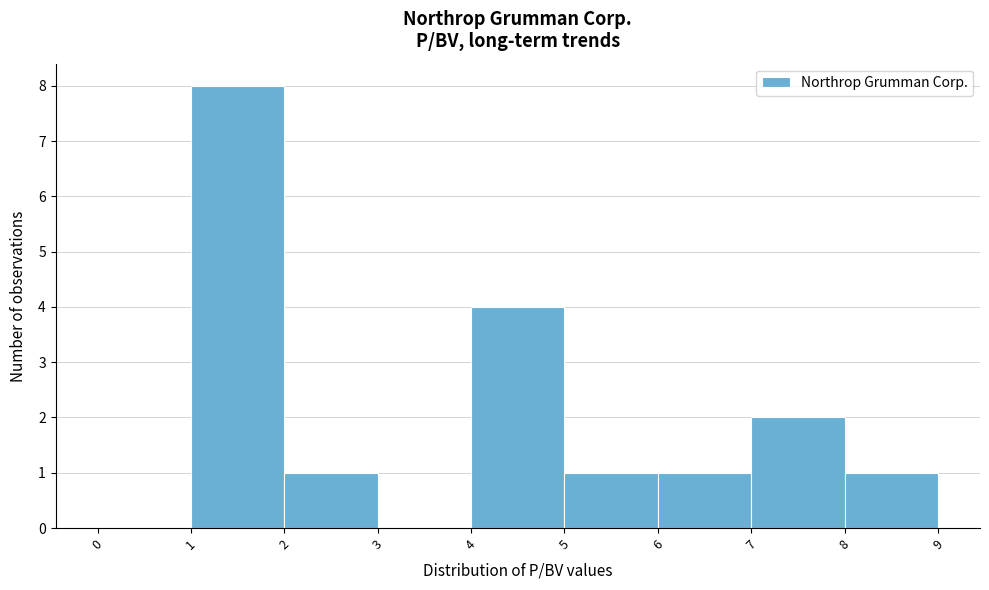

Reading left to right, transcribe this chart: for each bar, give the range it covers on the x-axis and its height. The values are not printed on the chart, so give them approximately, as read against the axis.

0 to 1: 0
1 to 2: 8
2 to 3: 1
3 to 4: 0
4 to 5: 4
5 to 6: 1
6 to 7: 1
7 to 8: 2
8 to 9: 1